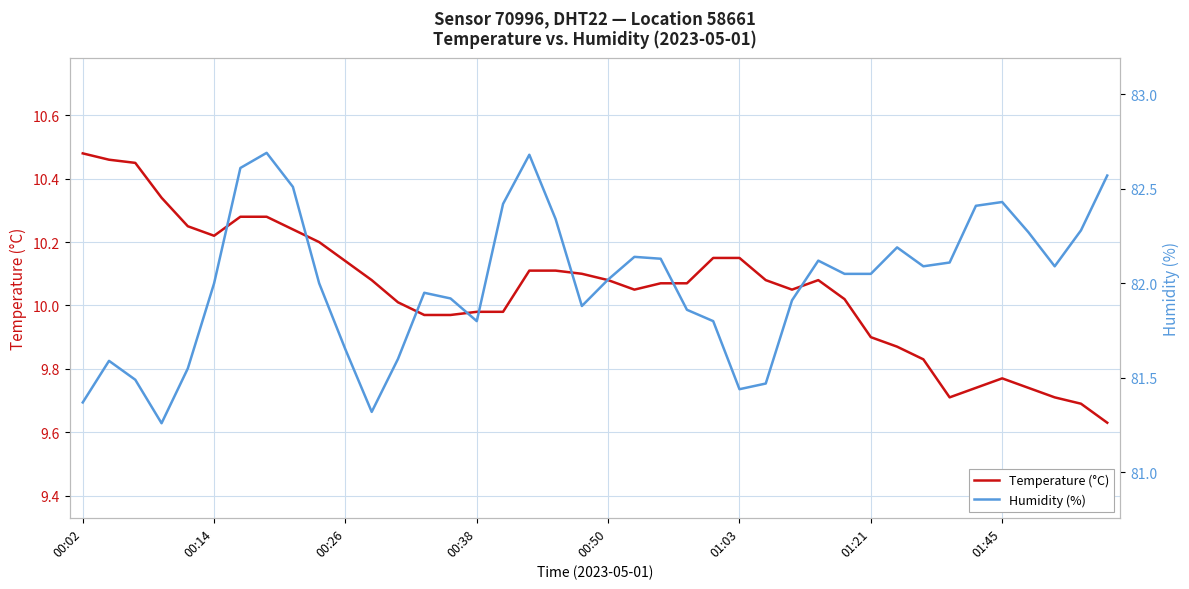

Reading right to left, extract all data points from this chart.

Temperature (°C): 9.6	9.7	9.7	9.7	9.8	9.7	9.7	9.8	9.9	9.9	10.0	10.1	10.1	10.1	10.2	10.2	10.1	10.1	10.1	10.1	10.1	10.1	10.1	10.0	10.0	10.0	10.0	10.0	10.1	10.1	10.2	10.2	10.3	10.3	10.2	10.2	10.3	10.4	10.5	10.5
Humidity (%): 82.6	82.3	82.1	82.3	82.4	82.4	82.1	82.1	82.2	82.0	82.0	82.1	81.9	81.5	81.4	81.8	81.9	82.1	82.1	82.0	81.9	82.3	82.7	82.4	81.8	81.9	82.0	81.6	81.3	81.7	82.0	82.5	82.7	82.6	82.0	81.5	81.3	81.5	81.6	81.4